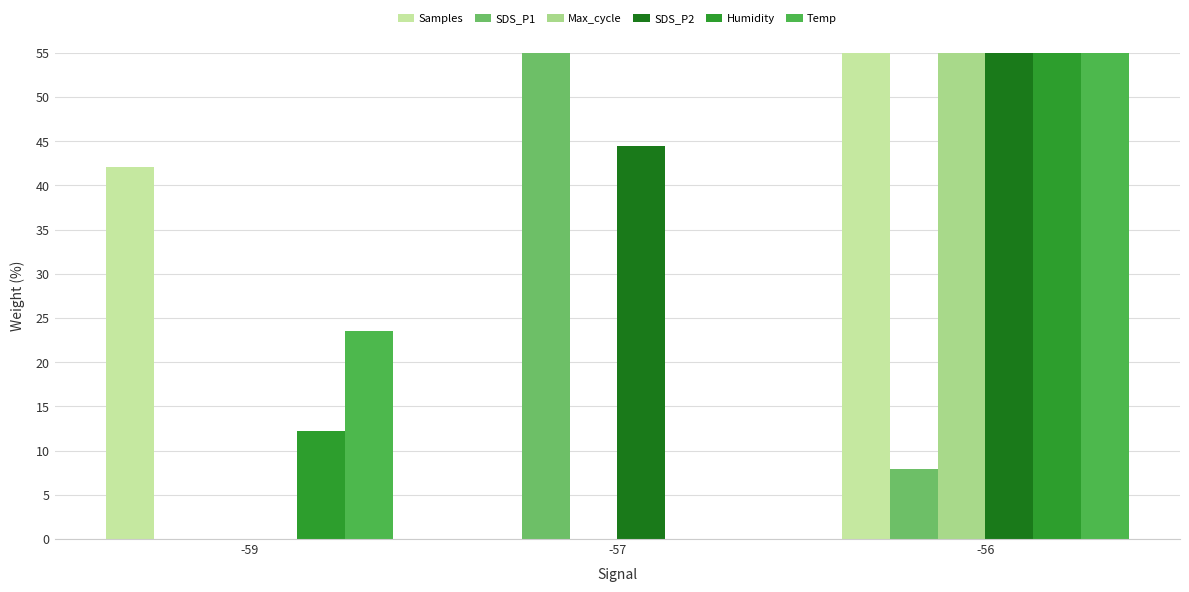

True or false: SDS_P1 has a value of 55.0 at -57.

True